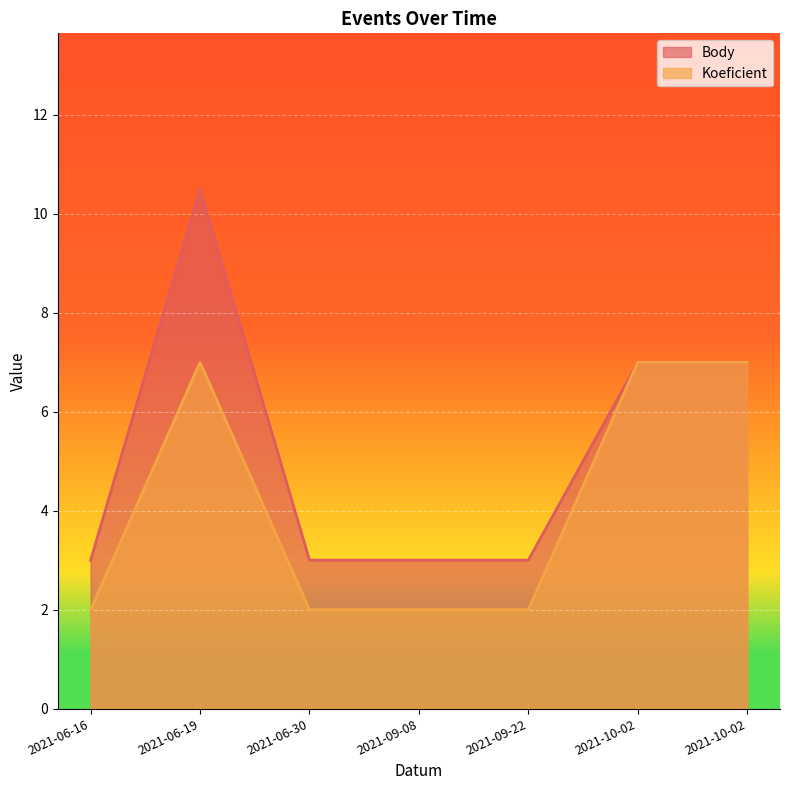

True or false: Koeficient and Body cross at least once.

False